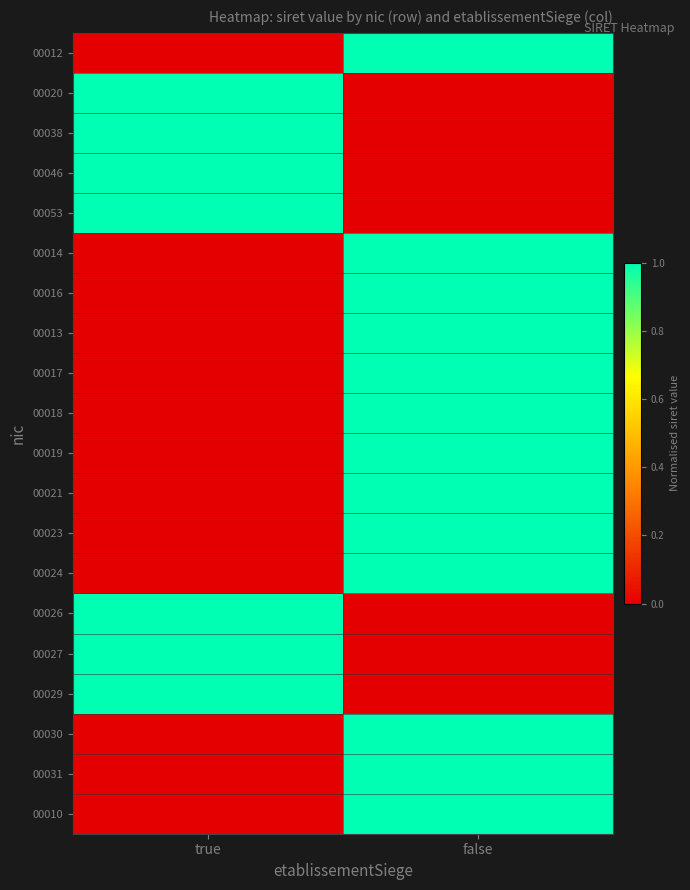

Reading left to right, extract all data points from this chart.

00012: true=0	false=1
00020: true=1	false=0
00038: true=1	false=0
00046: true=1	false=0
00053: true=1	false=0
00014: true=0	false=1
00016: true=0	false=1
00013: true=0	false=1
00017: true=0	false=1
00018: true=0	false=1
00019: true=0	false=1
00021: true=0	false=1
00023: true=0	false=1
00024: true=0	false=1
00026: true=1	false=0
00027: true=1	false=0
00029: true=1	false=0
00030: true=0	false=1
00031: true=0	false=1
00010: true=0	false=1